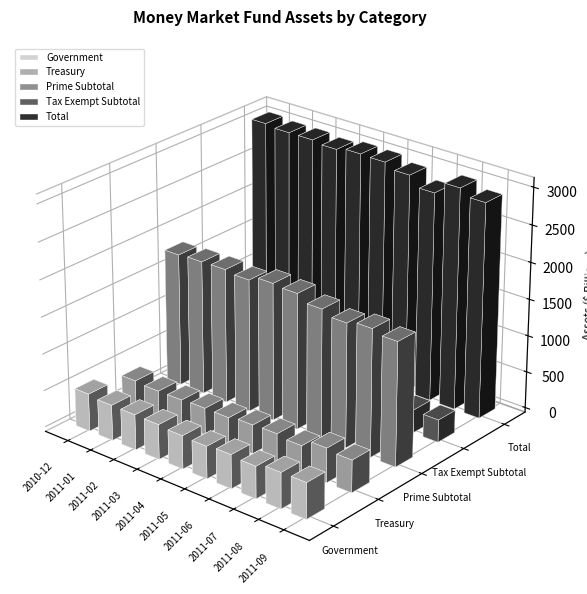

How many data points in Total are less than 3038?

5